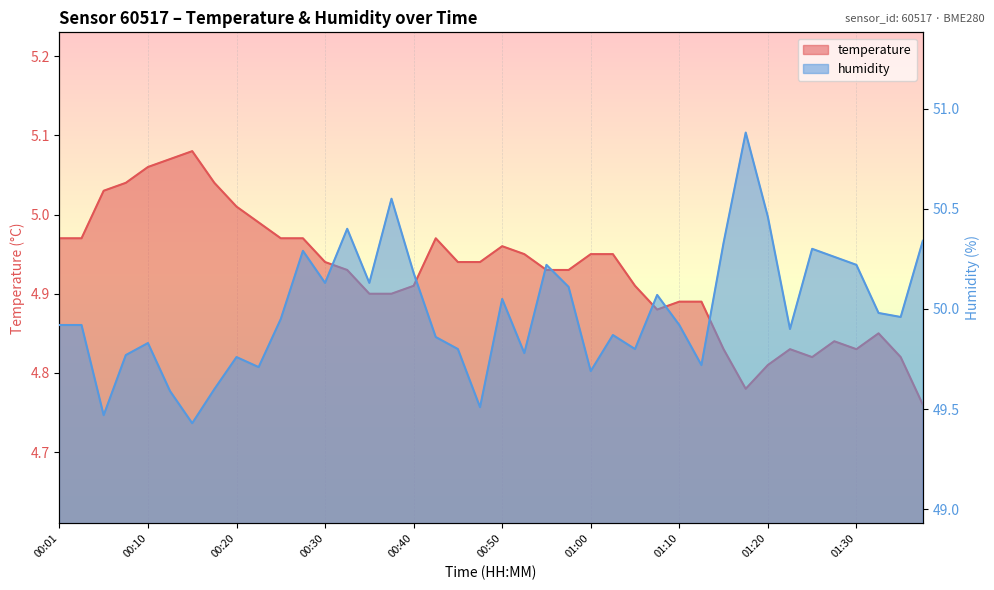

The value of temperature at 00:50 is 7.4. True or false?

False